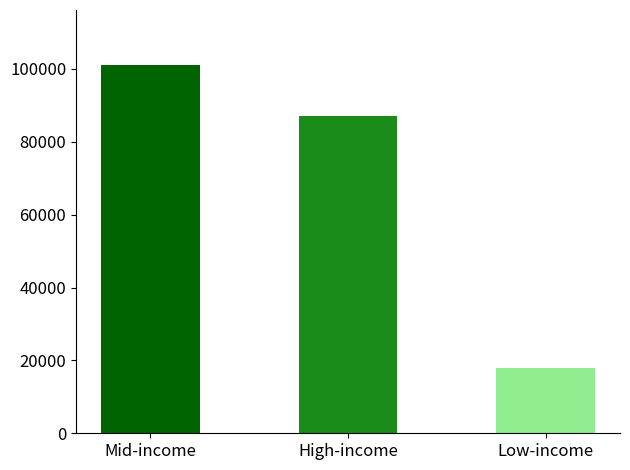

List the labels in order of value, largest first.

Mid-income, High-income, Low-income